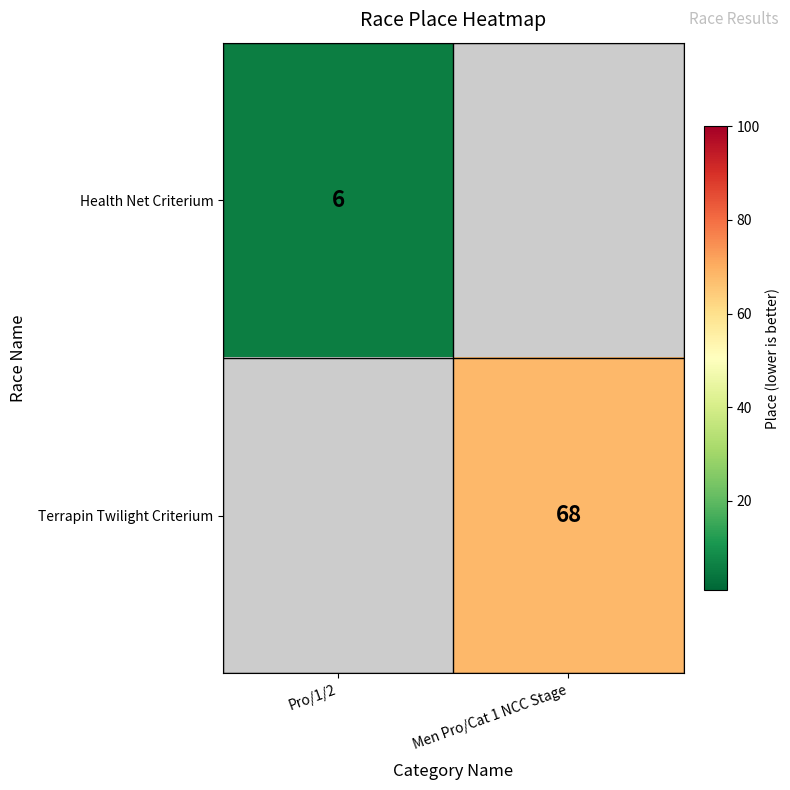

The Health Net Criterium series shows 3 at Pro/1/2. True or false?

False